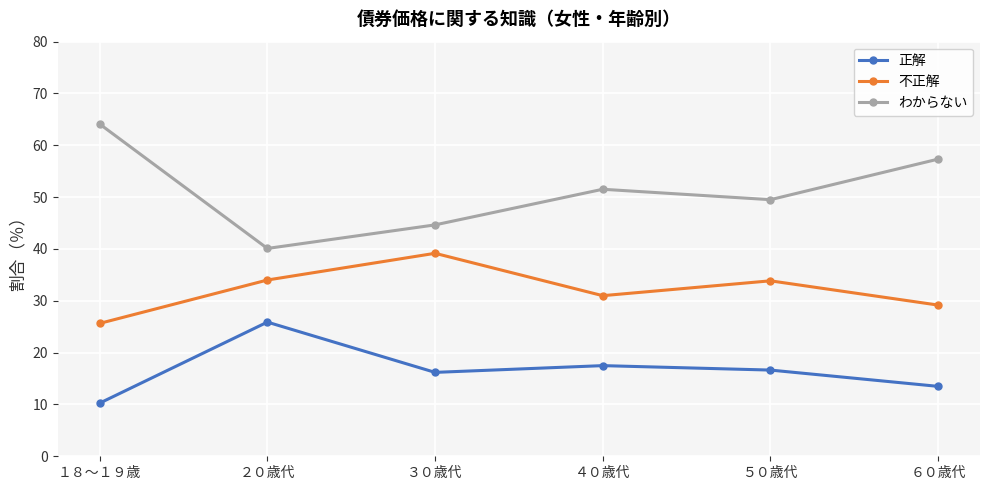

Between １８～１９歳 and ２０歳代, which series saw the biggest shift?

わからない